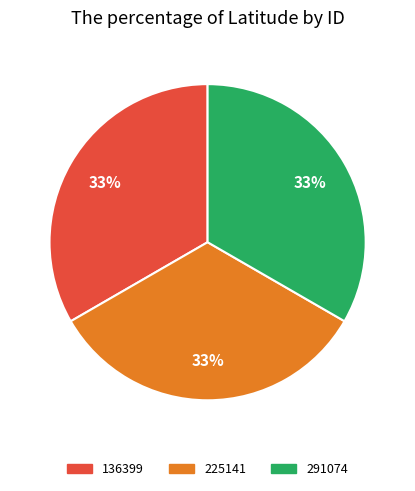

Count the number of slices in the pie.

3